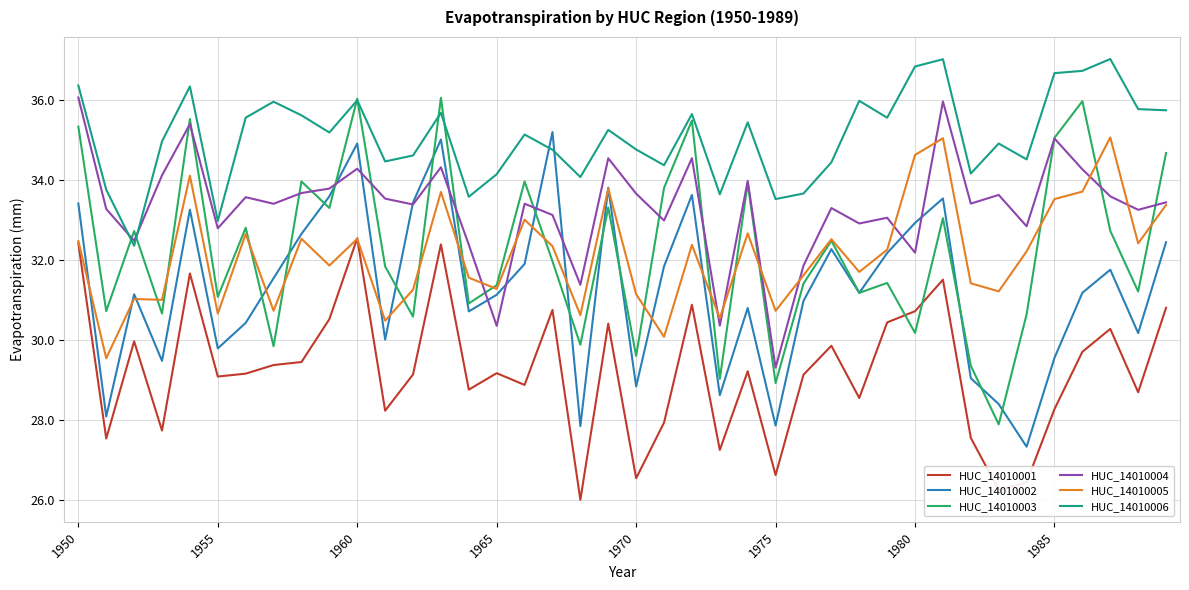

Which series ends up on top after the final intersection of HUC_14010004 and HUC_14010006?

HUC_14010006